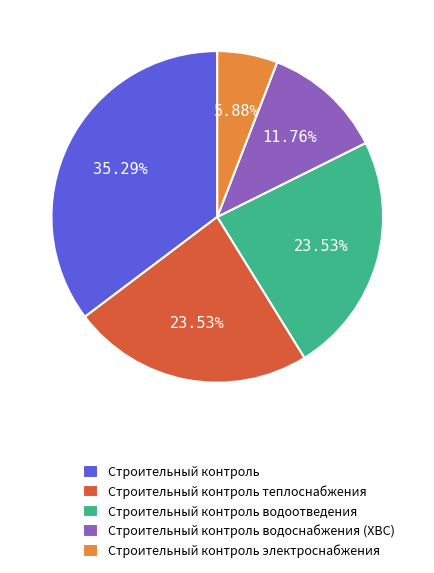

Does any single category account for the majority?

No